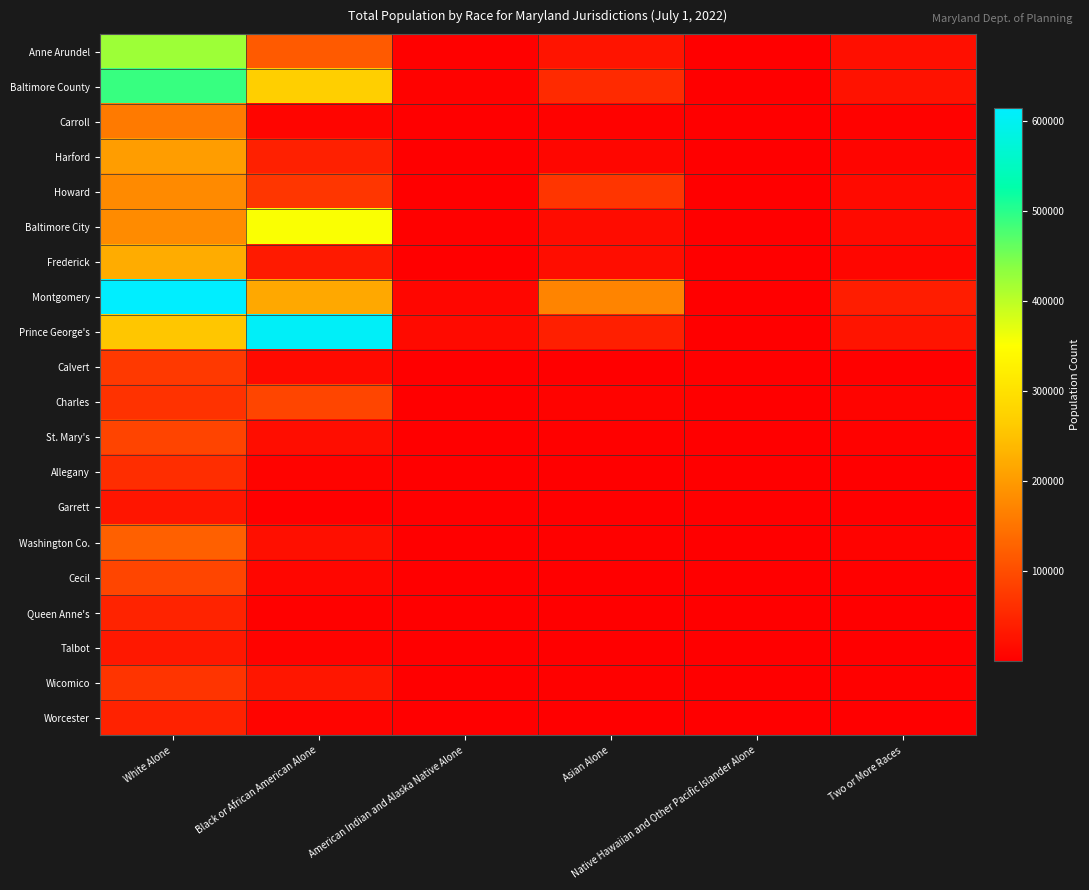

Reading left to right, transcribe all the data shown in this chart.

Anne Arundel: White Alone=423413	Black or African American Alone=117405	American Indian and Alaska Native Alone=3051	Asian Alone=27571	Native Hawaiian and Other Pacific Islander Alone=744	Two or More Races=21102
Baltimore County: White Alone=490582	Black or African American Alone=269756	American Indian and Alaska Native Alone=4444	Asian Alone=55662	Native Hawaiian and Other Pacific Islander Alone=810	Two or More Races=24907
Carroll: White Alone=158493	Black or African American Alone=7655	American Indian and Alaska Native Alone=571	Asian Alone=4400	Native Hawaiian and Other Pacific Islander Alone=125	Two or More Races=4061
Harford: White Alone=203693	Black or African American Alone=42217	American Indian and Alaska Native Alone=986	Asian Alone=8571	Native Hawaiian and Other Pacific Islander Alone=264	Two or More Races=8136
Howard: White Alone=179929	Black or African American Alone=71330	American Indian and Alaska Native Alone=1581	Asian Alone=68870	Native Hawaiian and Other Pacific Islander Alone=281	Two or More Races=13420
Baltimore City: White Alone=180712	Black or African American Alone=355203	American Indian and Alaska Native Alone=3044	Asian Alone=16120	Native Hawaiian and Other Pacific Islander Alone=606	Two or More Races=14246
Frederick: White Alone=222715	Black or African American Alone=34678	American Indian and Alaska Native Alone=1583	Asian Alone=18211	Native Hawaiian and Other Pacific Islander Alone=302	Two or More Races=9590
Montgomery: White Alone=614796	Black or African American Alone=218331	American Indian and Alaska Native Alone=8964	Asian Alone=170542	Native Hawaiian and Other Pacific Islander Alone=1060	Two or More Races=38828
Prince George's: White Alone=255994	Black or African American Alone=606899	American Indian and Alaska Native Alone=13465	Asian Alone=41278	Native Hawaiian and Other Pacific Islander Alone=2121	Two or More Races=27214
Calvert: White Alone=75152	Black or African American Alone=13420	American Indian and Alaska Native Alone=484	Asian Alone=1934	Native Hawaiian and Other Pacific Islander Alone=148	Two or More Races=3435
Charles: White Alone=64907	Black or African American Alone=90670	American Indian and Alaska Native Alone=1307	Asian Alone=5977	Native Hawaiian and Other Pacific Islander Alone=245	Two or More Races=6996
St. Mary's: White Alone=88506	Black or African American Alone=17871	American Indian and Alaska Native Alone=603	Asian Alone=3475	Native Hawaiian and Other Pacific Islander Alone=138	Two or More Races=4284
Allegany: White Alone=59416	Black or African American Alone=5246	American Indian and Alaska Native Alone=163	Asian Alone=733	Native Hawaiian and Other Pacific Islander Alone=47	Two or More Races=1662
Garrett: White Alone=27752	Black or African American Alone=291	American Indian and Alaska Native Alone=75	Asian Alone=135	Native Hawaiian and Other Pacific Islander Alone=1	Two or More Races=325
Washington Co.: White Alone=125114	Black or African American Alone=20947	American Indian and Alaska Native Alone=638	Asian Alone=3272	Native Hawaiian and Other Pacific Islander Alone=145	Two or More Races=5474
Cecil: White Alone=91110	Black or African American Alone=8821	American Indian and Alaska Native Alone=471	Asian Alone=1579	Native Hawaiian and Other Pacific Islander Alone=97	Two or More Races=2864
Queen Anne's: White Alone=46325	Black or African American Alone=3230	American Indian and Alaska Native Alone=257	Asian Alone=682	Native Hawaiian and Other Pacific Islander Alone=59	Two or More Races=1158
Talbot: White Alone=31405	Black or African American Alone=4844	American Indian and Alaska Native Alone=178	Asian Alone=584	Native Hawaiian and Other Pacific Islander Alone=95	Two or More Races=826
Wicomico: White Alone=67913	Black or African American Alone=29256	American Indian and Alaska Native Alone=499	Asian Alone=3408	Native Hawaiian and Other Pacific Islander Alone=166	Two or More Races=3422
Worcester: White Alone=44846	Black or African American Alone=6729	American Indian and Alaska Native Alone=222	Asian Alone=900	Native Hawaiian and Other Pacific Islander Alone=26	Two or More Races=1143